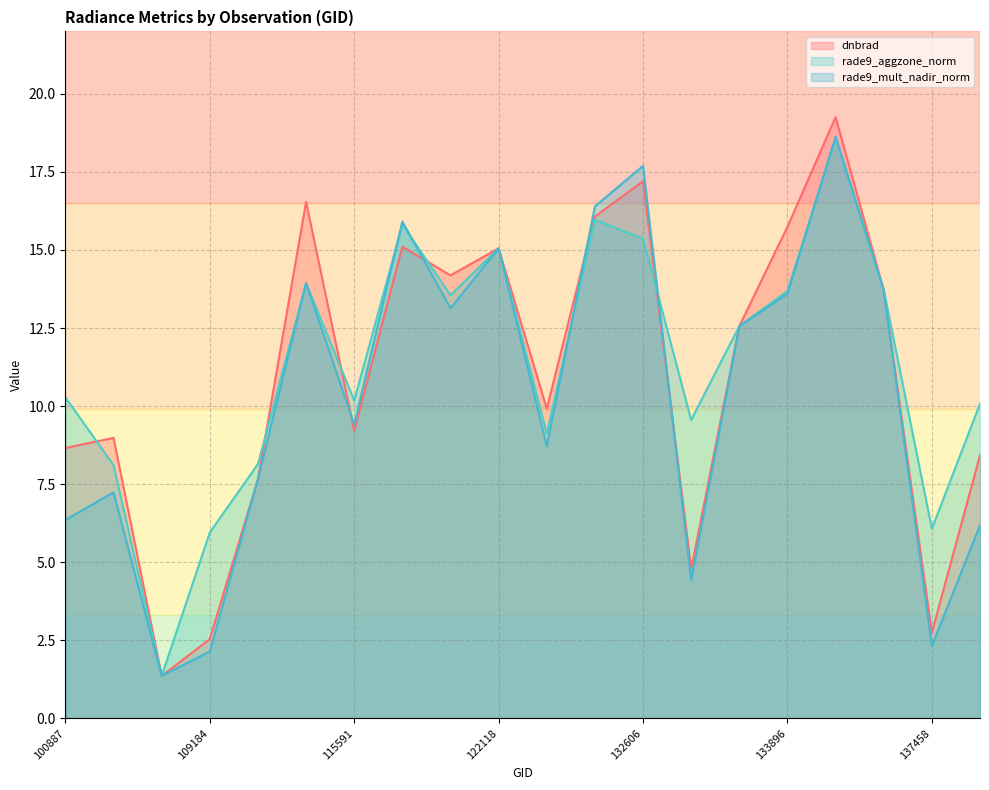

Between which two adjacent categories do rade9_mult_nadir_norm and dnbrad first intersect?

115226 and 115591